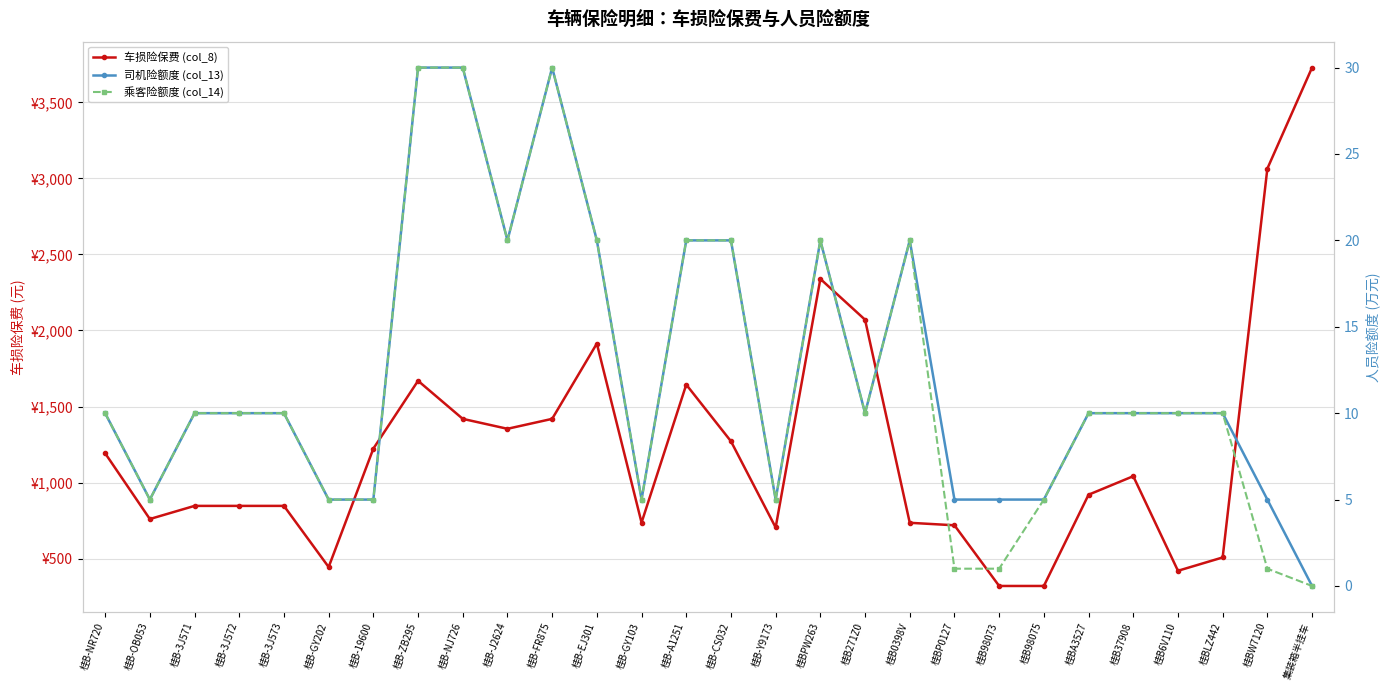

Is the value of 车损险保费 (col_8) at 桂B0398V greater than the value of 司机险额度 (col_13) at 桂B-3J573?

Yes